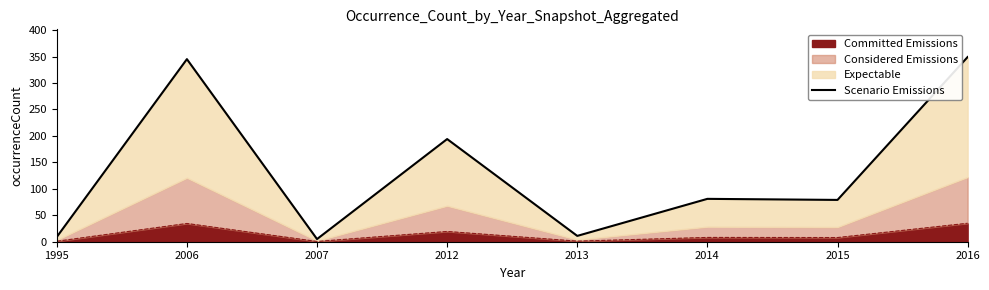

At which category does the chart reach its minimum across all series?

2007